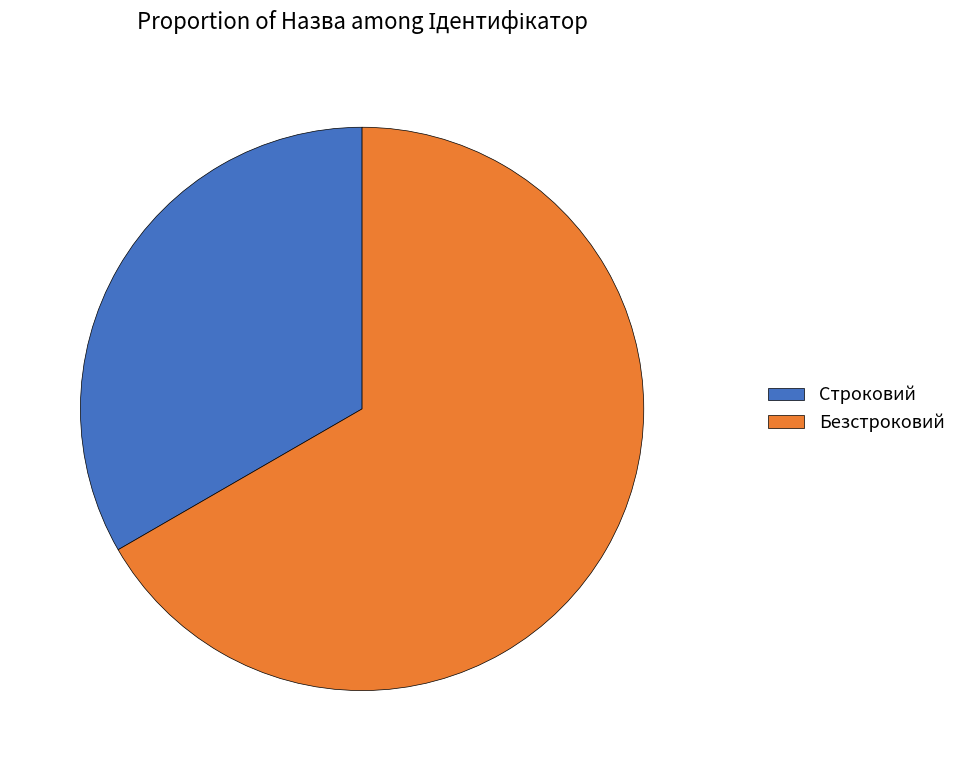

Does any single category account for the majority?

Yes